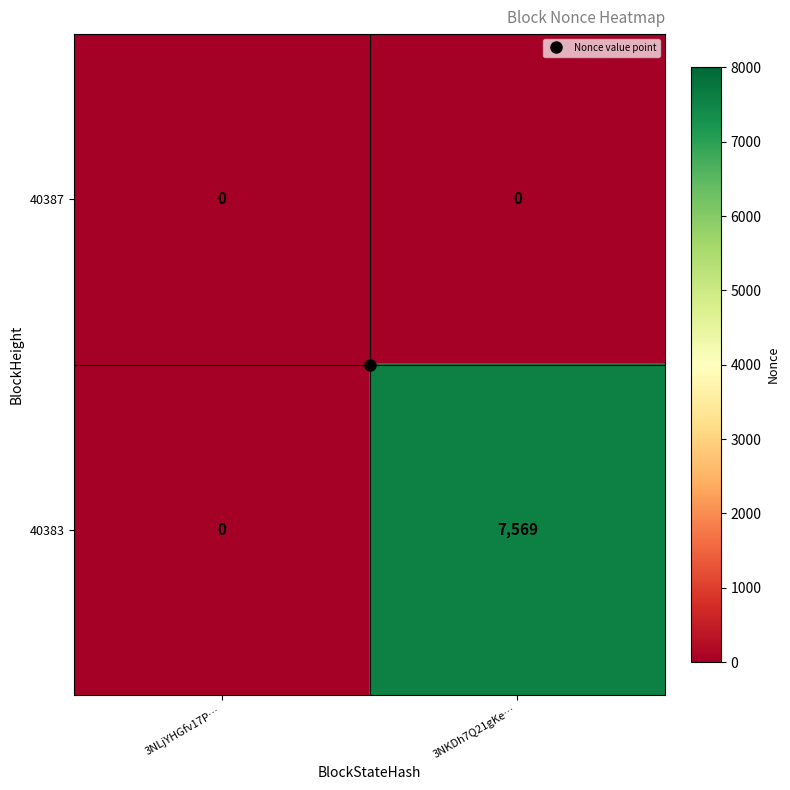

Which series has the largest range (max minus min)?

40383